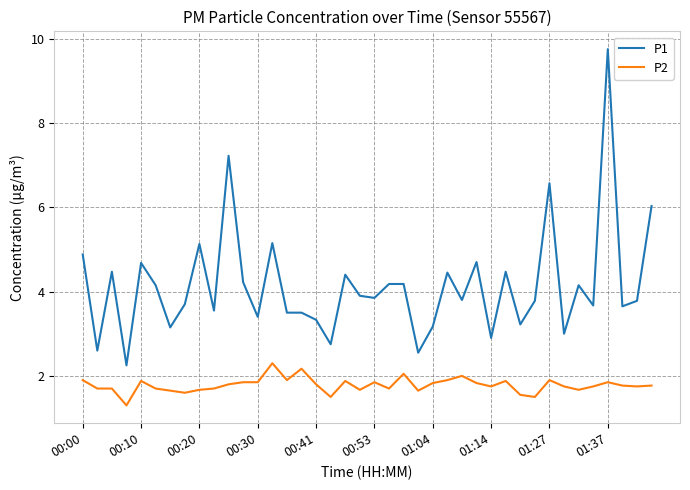

True or false: P2 and P1 cross at least once.

False